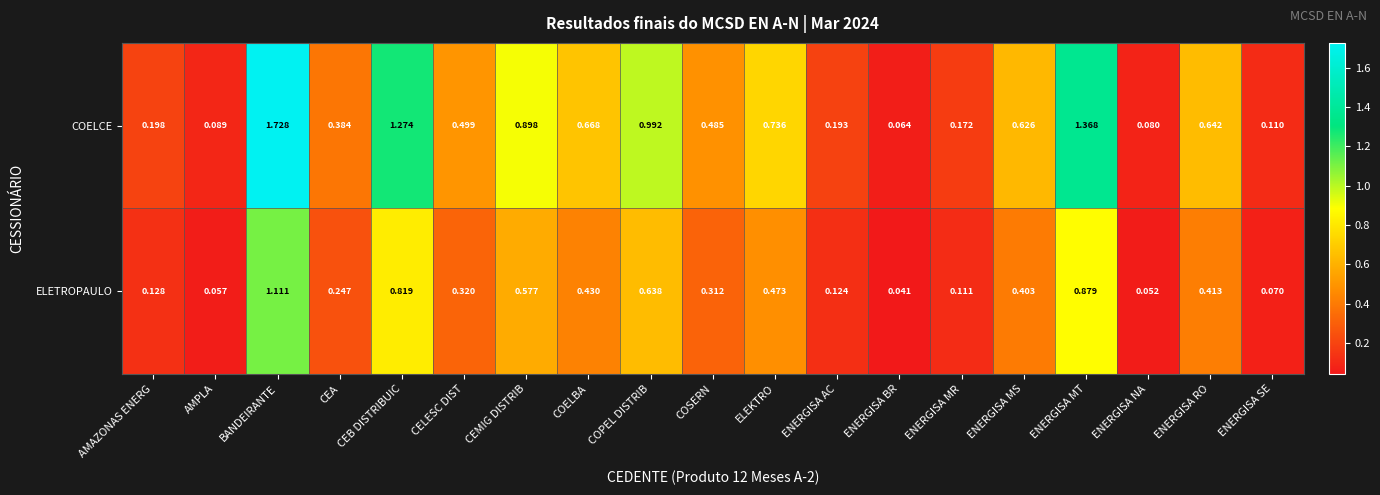

Rank the categories by COELCE value from lowest to highest.

ENERGISA BR, ENERGISA NA, AMPLA, ENERGISA SE, ENERGISA MR, ENERGISA AC, AMAZONAS ENERG, CEA, COSERN, CELESC DIST, ENERGISA MS, ENERGISA RO, COELBA, ELEKTRO, CEMIG DISTRIB, COPEL DISTRIB, CEB DISTRIBUIC, ENERGISA MT, BANDEIRANTE